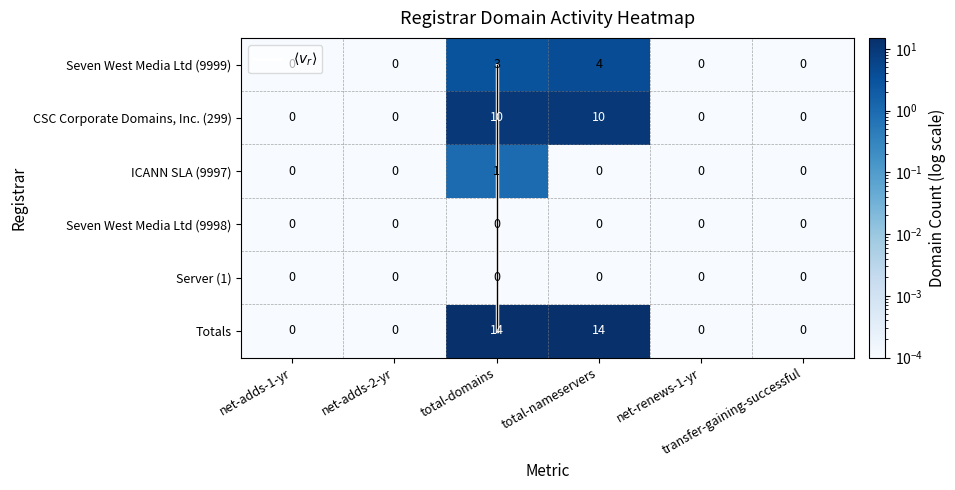

Is it true that Seven West Media Ltd (9998) equals 0.0 at net-adds-2-yr?

False